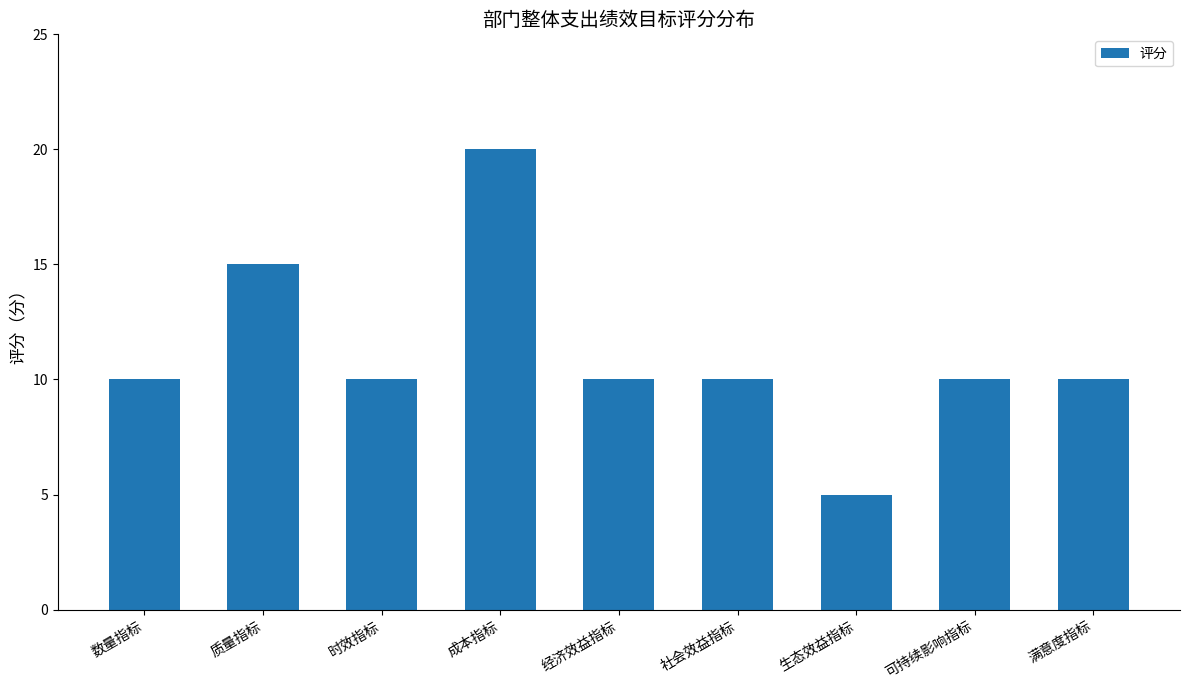

Are the bars horizontal?

No